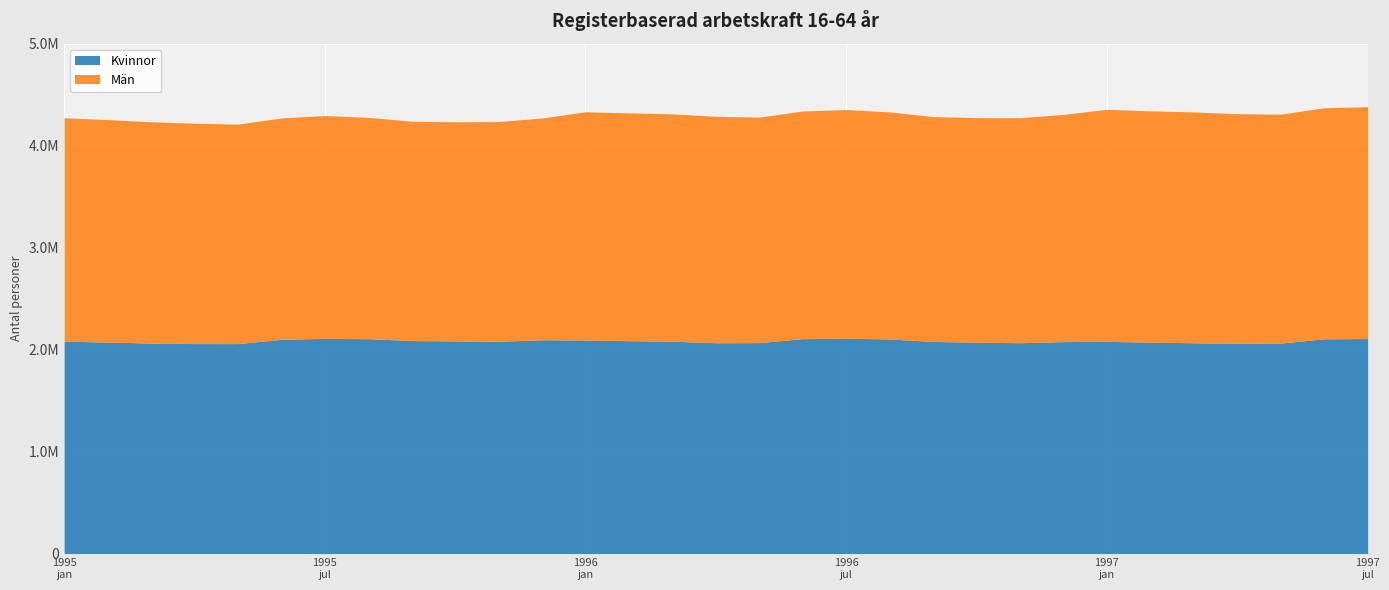

Reading left to right, extract all data points from this chart.

Kvinnor: 2082186	2073751	2063956	2058656	2058464	2100515	2109368	2106927	2088642	2085003	2081352	2096595	2094200	2087500	2082130	2067223	2068360	2107026	2111878	2104049	2079741	2072121	2067419	2077952	2080710	2072334	2066967	2060811	2063815	2105795	2108324
Män: 2191249	2181809	2170053	2161417	2152337	2170937	2186080	2170332	2151078	2149092	2154891	2174364	2237899	2234067	2229589	2220871	2211327	2233020	2242108	2226593	2205286	2202846	2206830	2228731	2275369	2268746	2263494	2252177	2244989	2266020	2273411